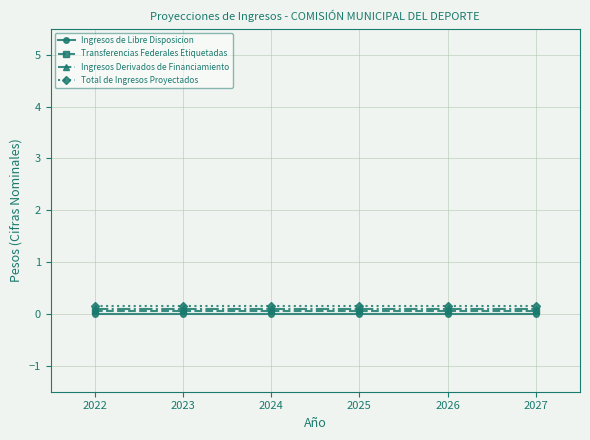

True or false: Ingresos de Libre Disposicion has a value of 0.0 at 2024.

True